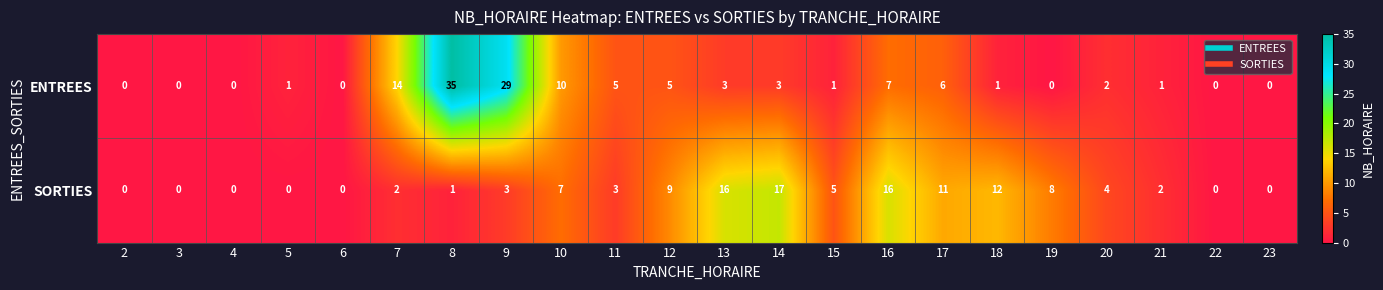

What is the difference between the maximum and minimum values in the SORTIES series?

17